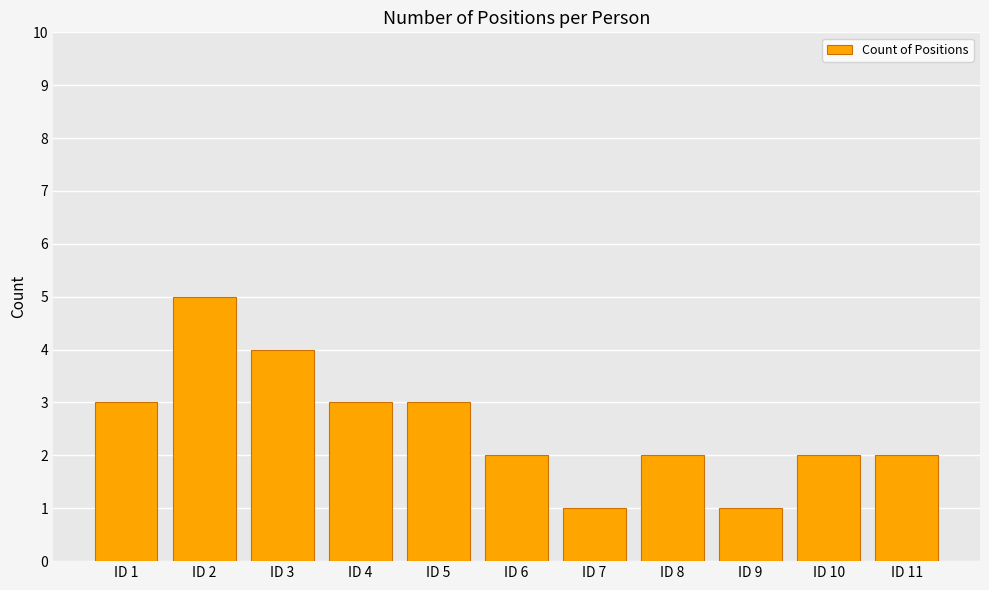

Is it true that the value at ID 5 is 5?

False